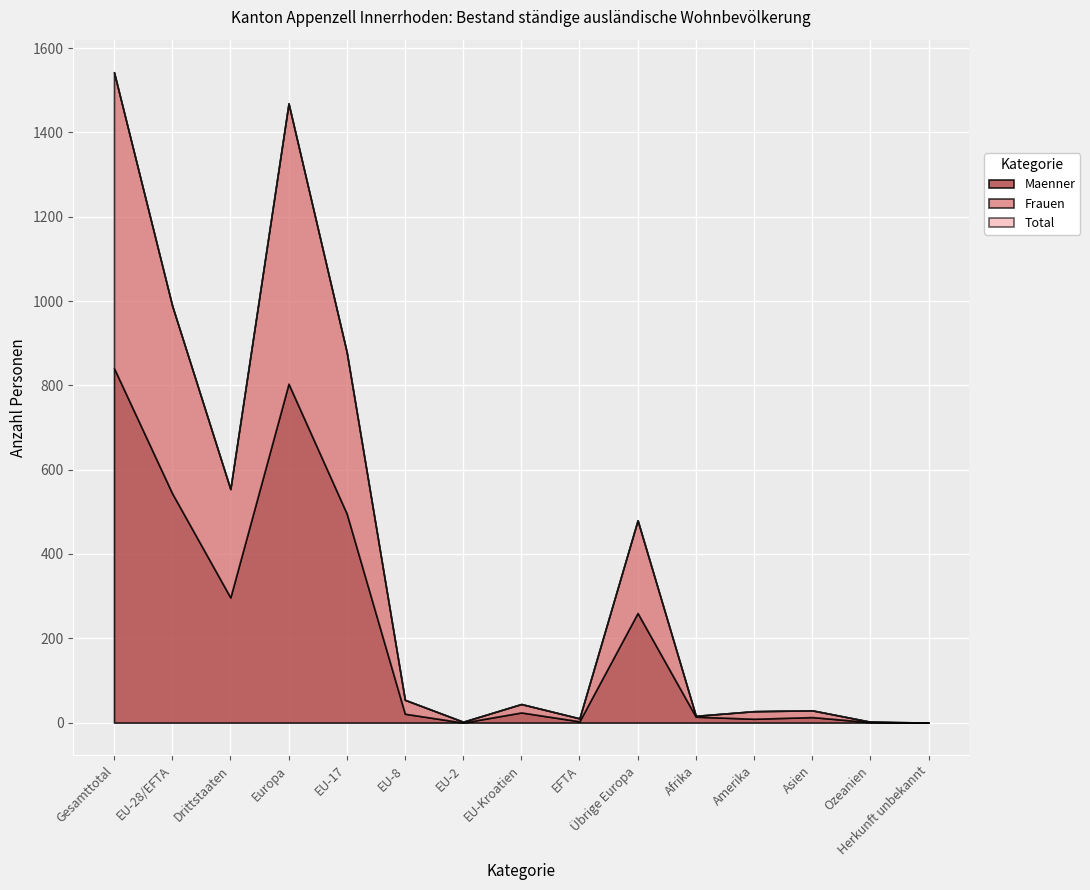

What is the total value across all series at Afrika?

32